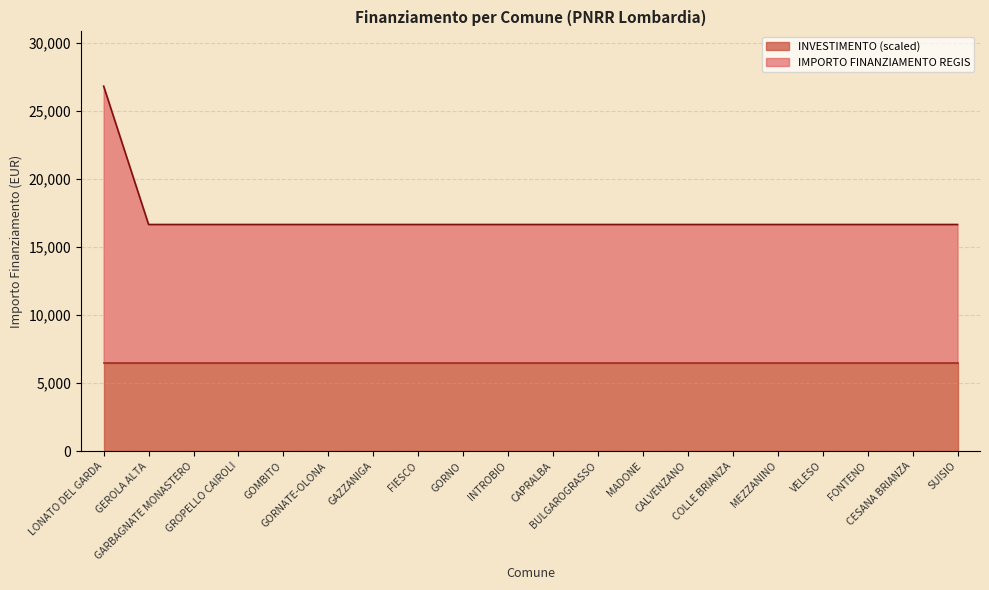

The value at CESANA BRIANZA is 29091. True or false?

False